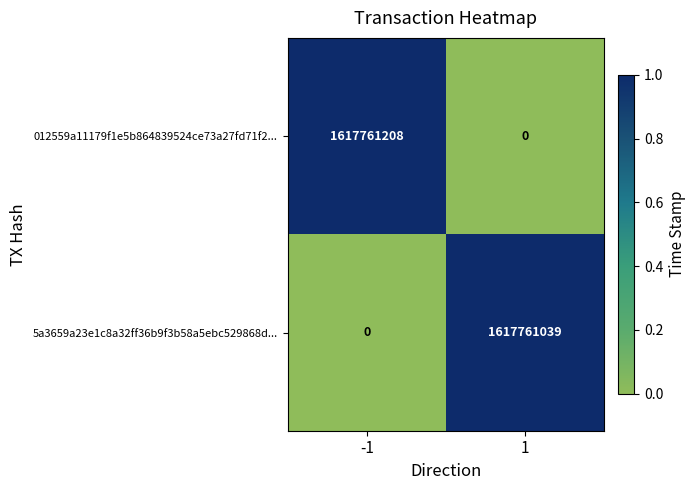

What is the total value across all series at 1?

1617761039